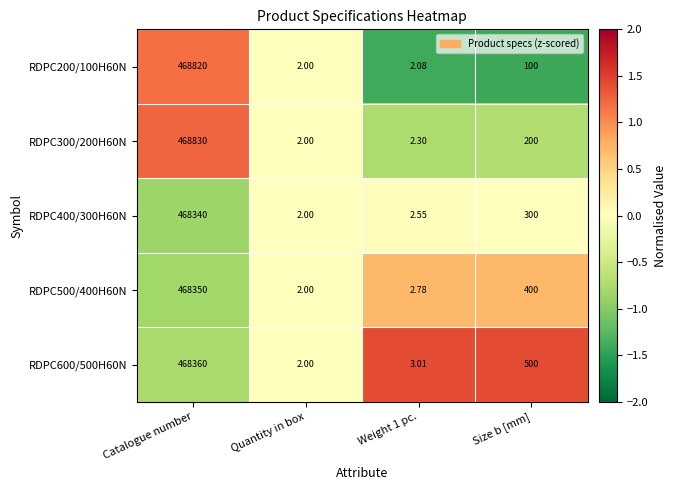

Which category has the highest value across all series?

Catalogue number